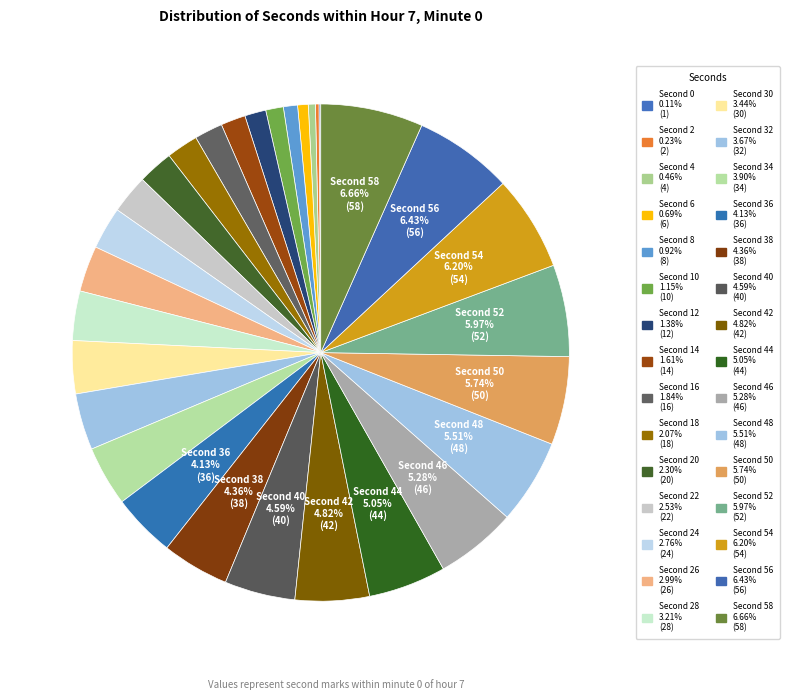

Count the number of slices in the pie.

30